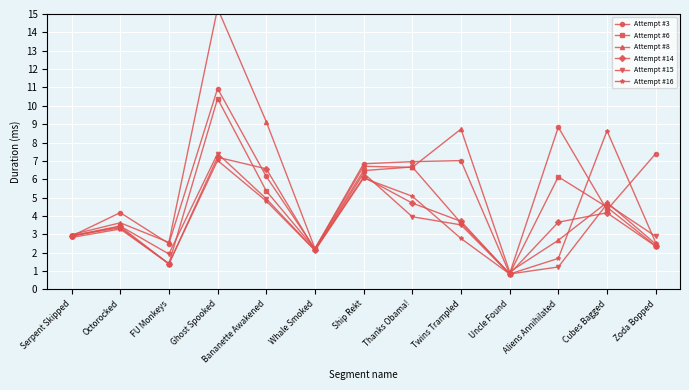

How many interior local valleys does the Attempt #3 series have?

4